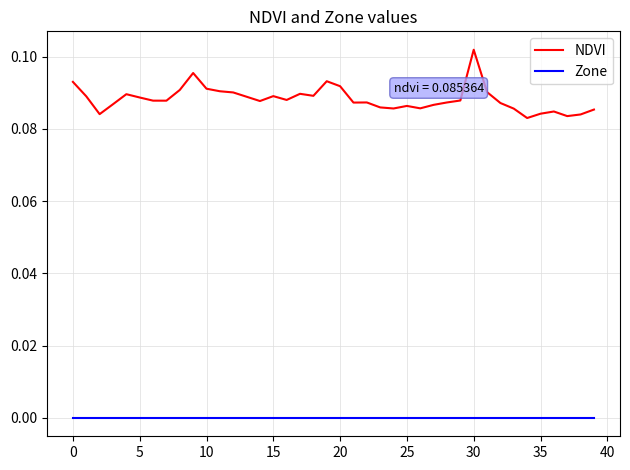

Which series has the largest total across all categories?

NDVI